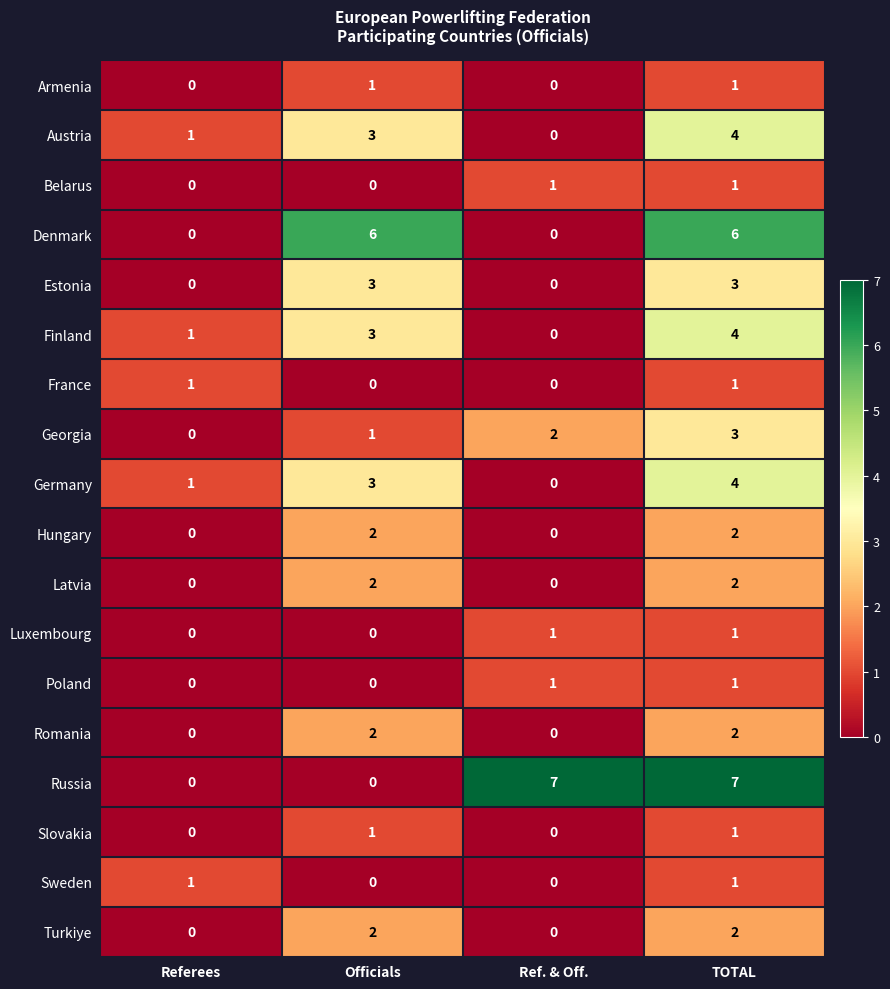

How many Poland values are between 0 and 1?

4